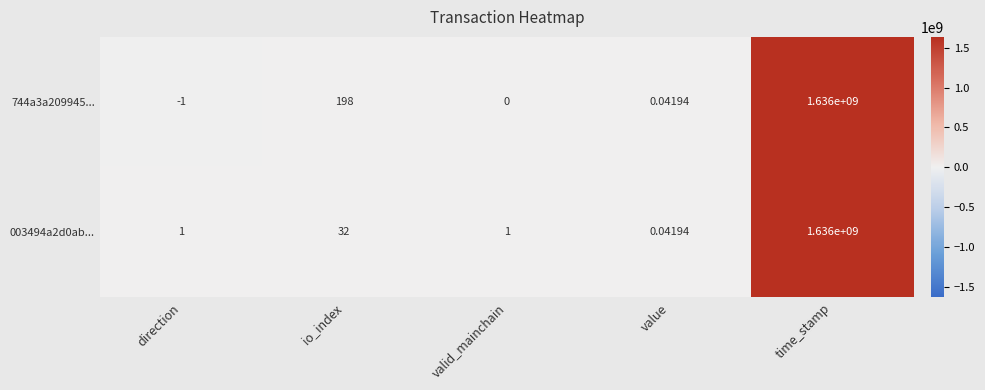

Which category has the lowest value across all series?

direction